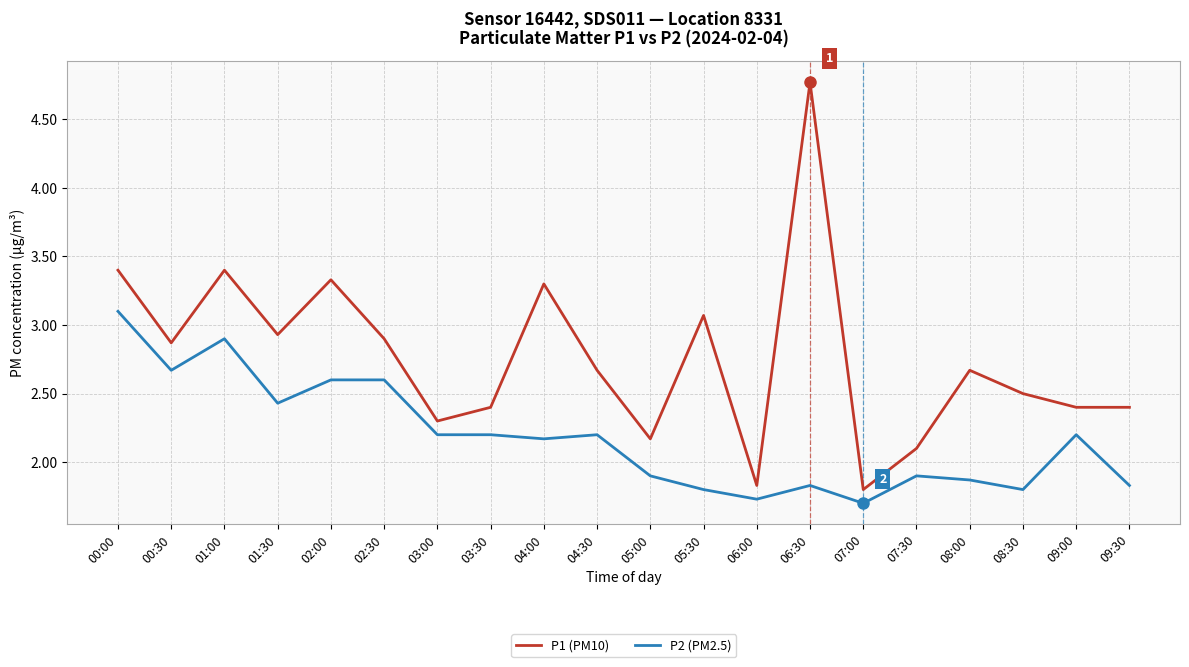

Reading left to right, extract all data points from this chart.

P1 (PM10): 3.4	2.9	3.4	2.9	3.3	2.9	2.3	2.4	3.3	2.7	2.2	3.1	1.8	4.8	1.8	2.1	2.7	2.5	2.4	2.4
P2 (PM2.5): 3.1	2.7	2.9	2.4	2.6	2.6	2.2	2.2	2.2	2.2	1.9	1.8	1.7	1.8	1.7	1.9	1.9	1.8	2.2	1.8